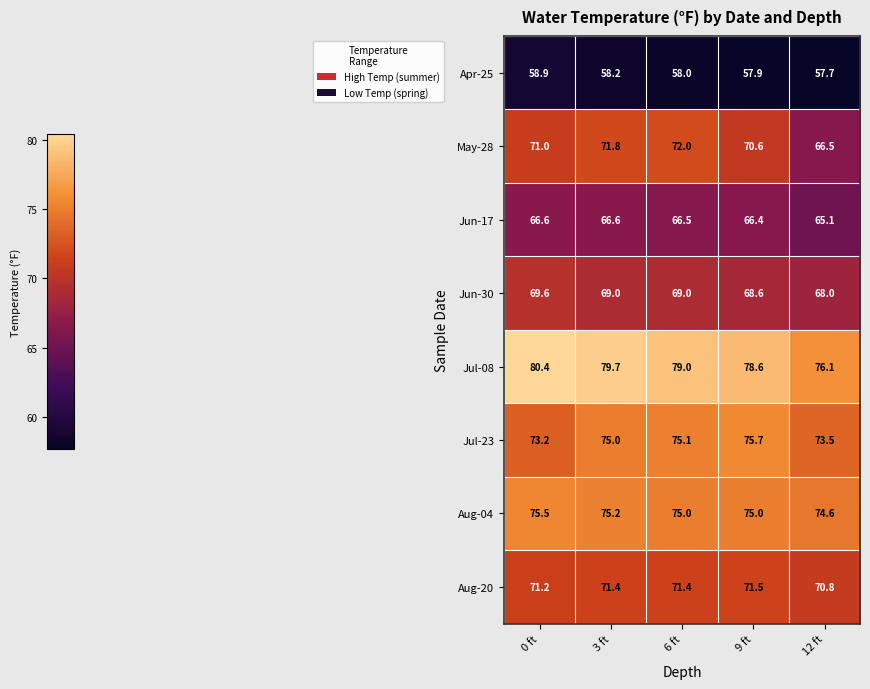

What is the minimum value shown in the chart?

57.7